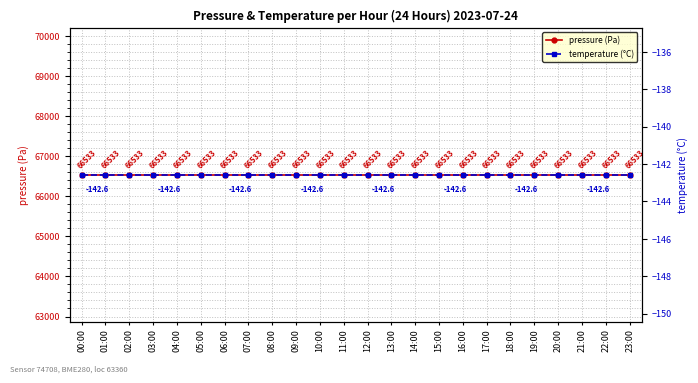

Rank the series at 16:00 from lowest to highest value.

temperature (°C), pressure (Pa)